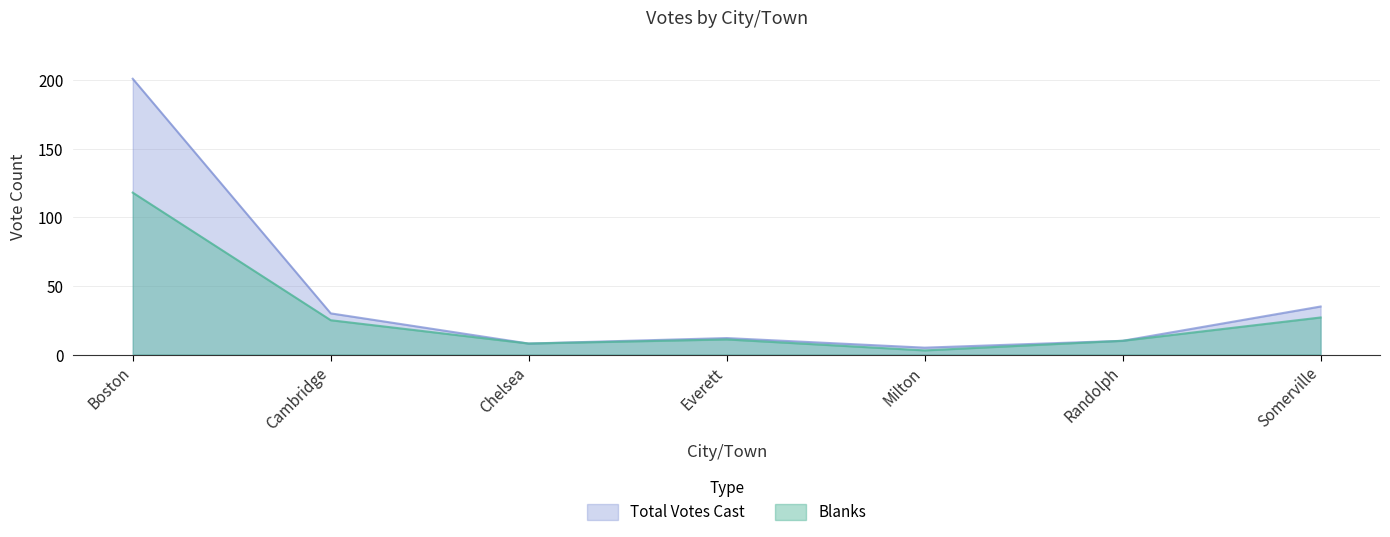

What is the highest value of the Total Votes Cast series?

201